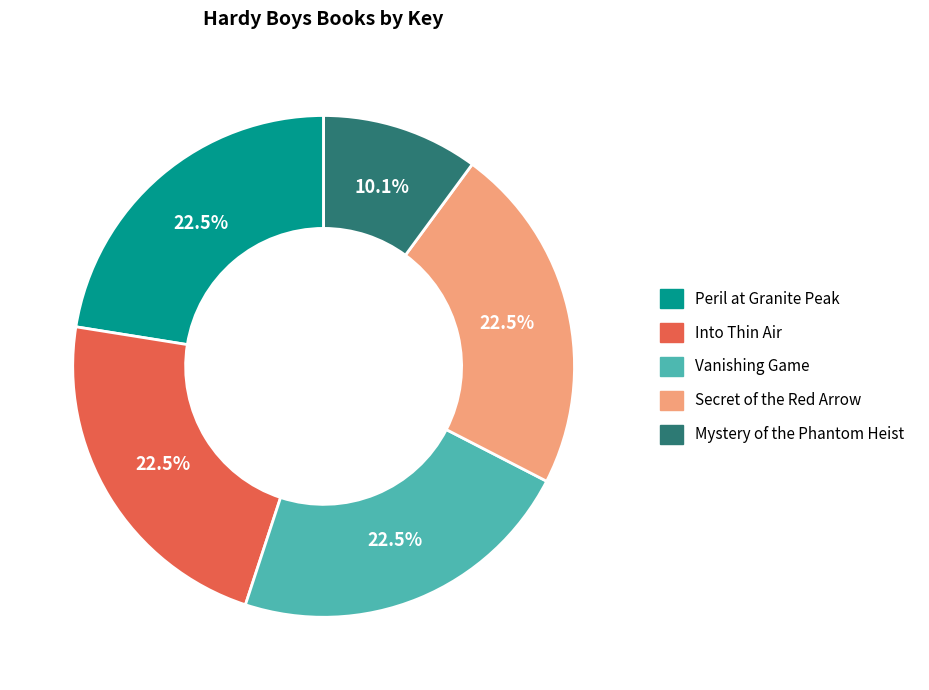

To the nearest percent, what is the difference between the largest and smallest slice percentages?

12%